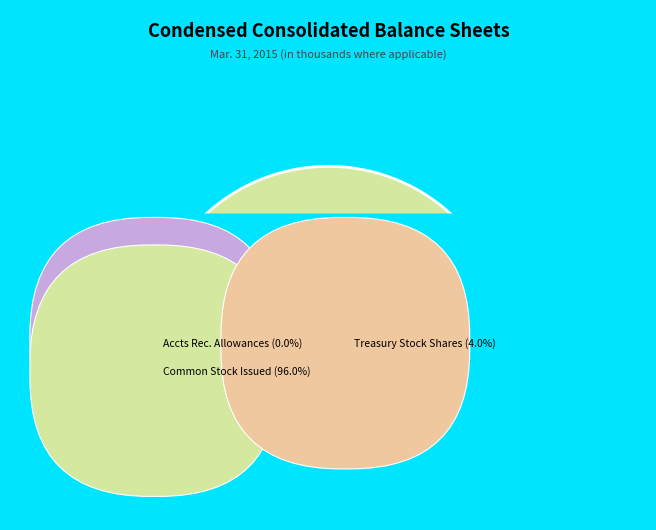

To the nearest percent, what is the average slice percentage?

33%